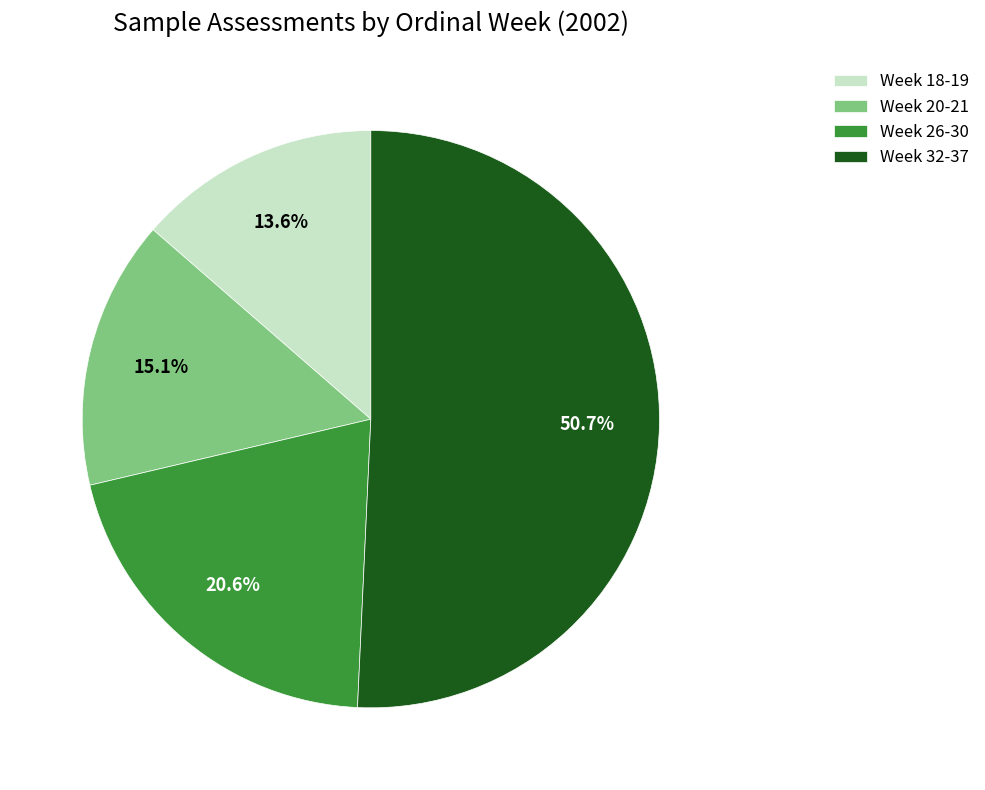

Combined, what portion of the pie is Week 20-21 and Week 32-37?

65.8%